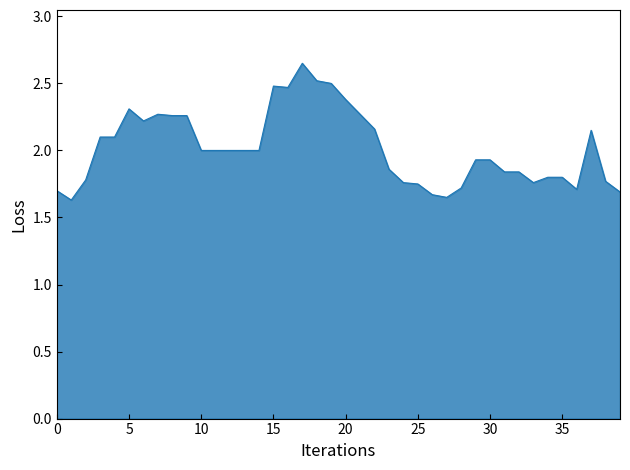

The chart shows a value of 2.4 at 25. True or false?

False